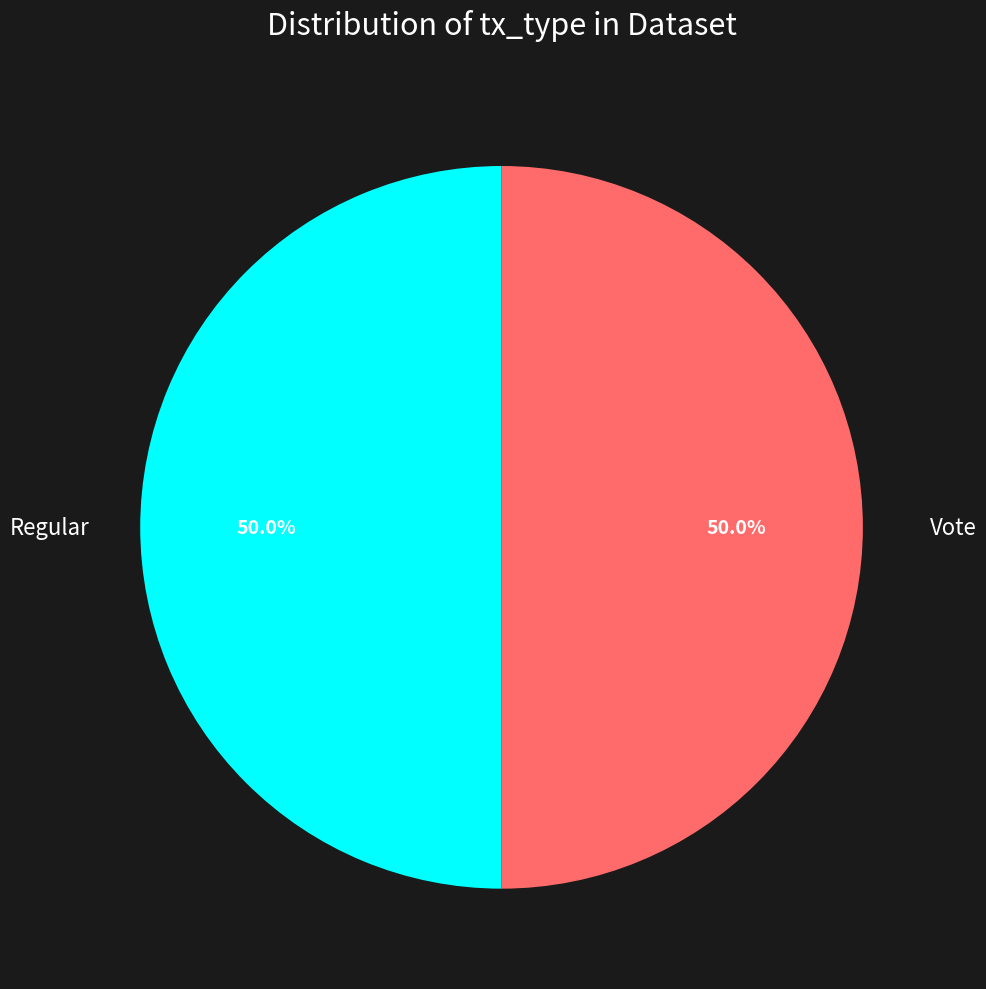

The Vote slice represents 50% of the pie. True or false?

True